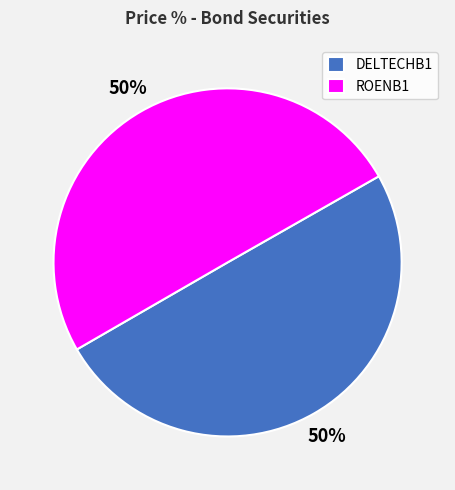

To the nearest percent, what is the combined percentage of ROENB1 and DELTECHB1?

100%